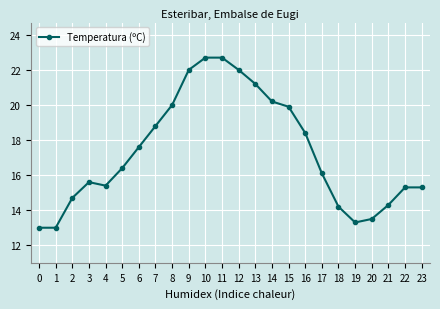

Is this an area chart (filled region under the line)?

No